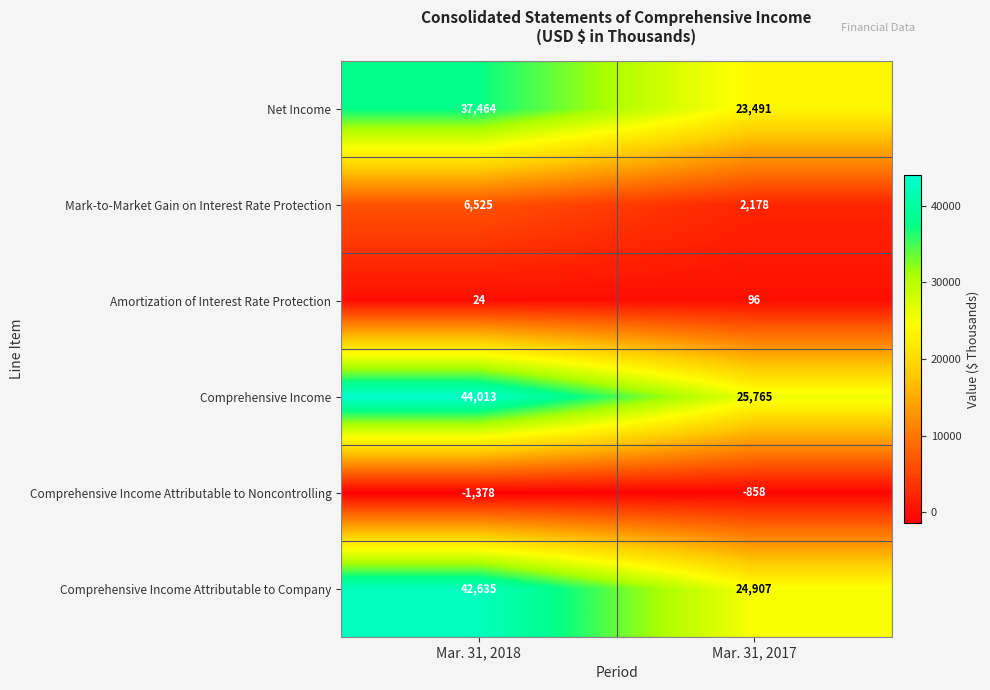

True or false: Comprehensive Income Attributable to Company has a value of 42635 at Mar. 31, 2018.

True